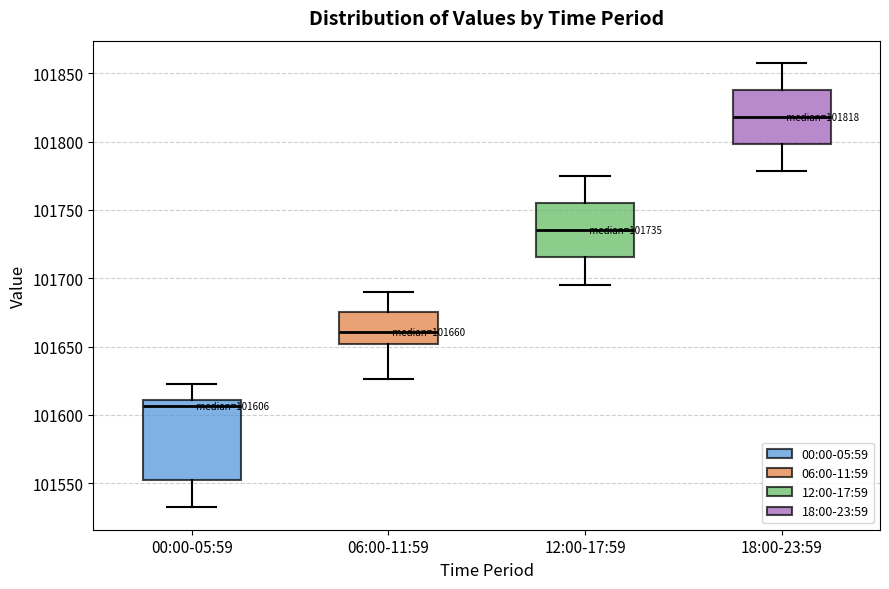

Which box's median line is the lowest?

00:00-05:59